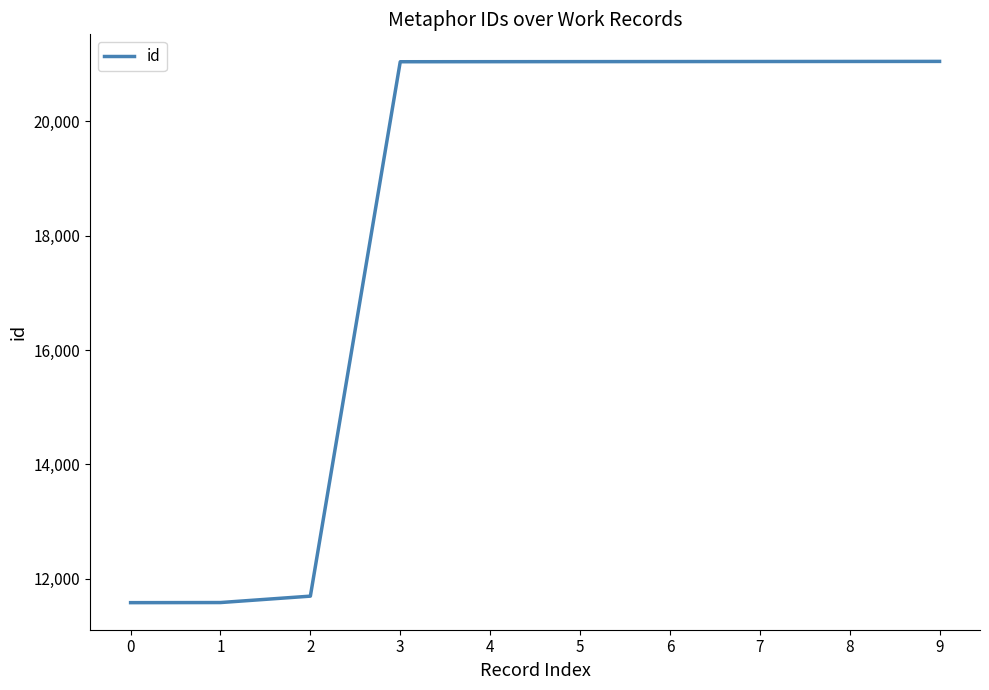

The value at 3 is 10485. True or false?

False